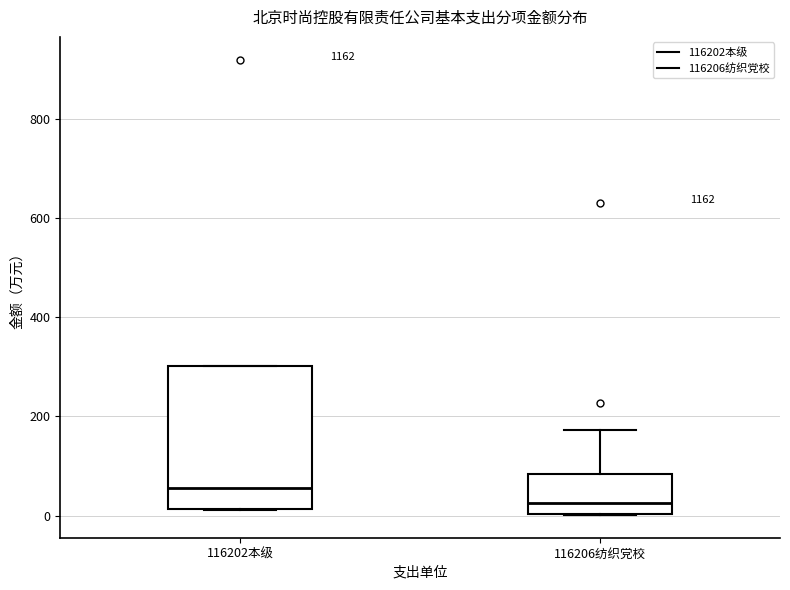

Where does the median line of the box for 116202本级 sit on the y-axis? The values are not printed on the chart, so give them approximately, as read against the axis.

60